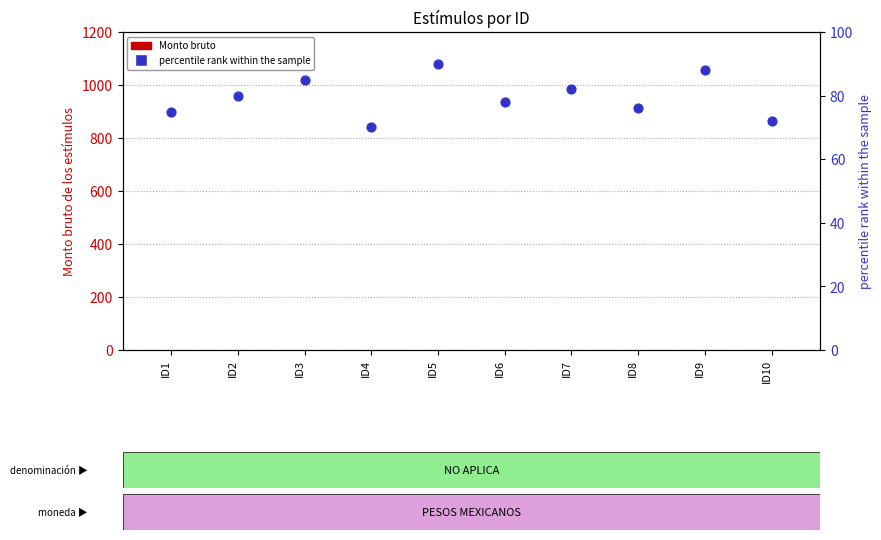

What are all the series names shown in the legend?

Monto bruto, percentile rank within the sample